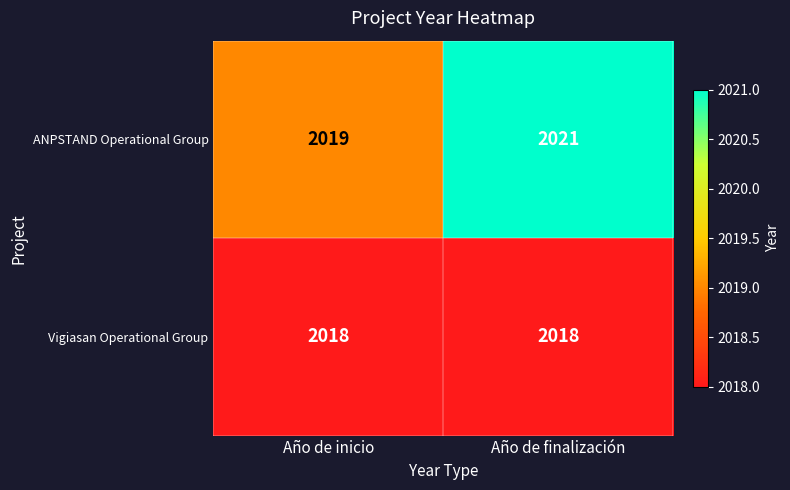

What is the maximum value shown in the chart?

2021